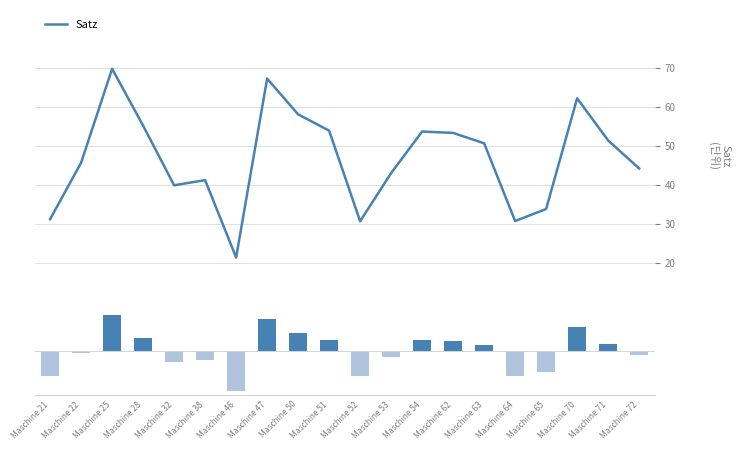

Rank the series at Maschine 38 from lowest to highest value.

Satz (deviation), Satz